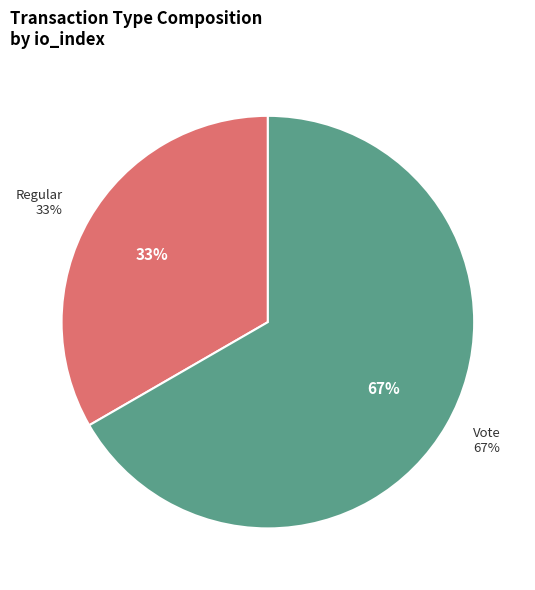

Between Regular (io_index=0) and Vote (io_index=2), which is larger?

Vote (io_index=2)